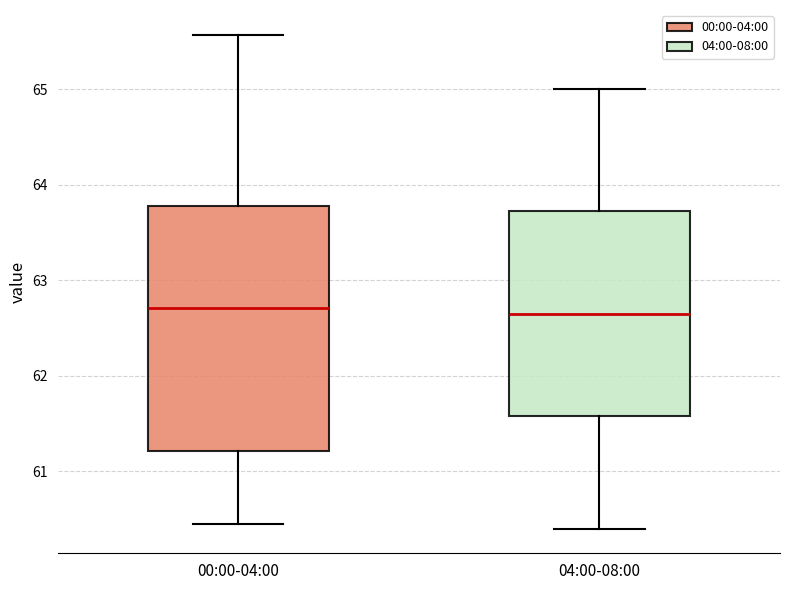

Where is the upper edge of the box for 04:00-08:00 on the y-axis? The values are not printed on the chart, so give them approximately, as read against the axis.

63.7